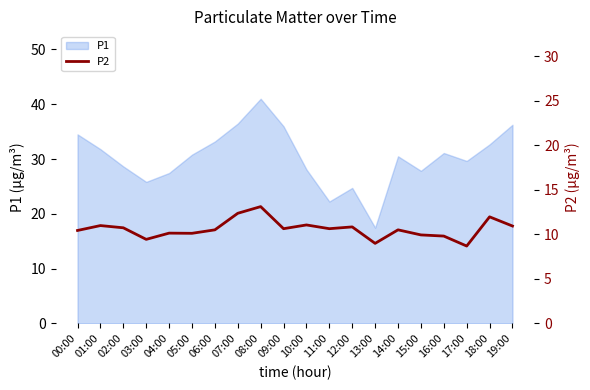

Which label corresponds to the largest value in the chart?

08:00